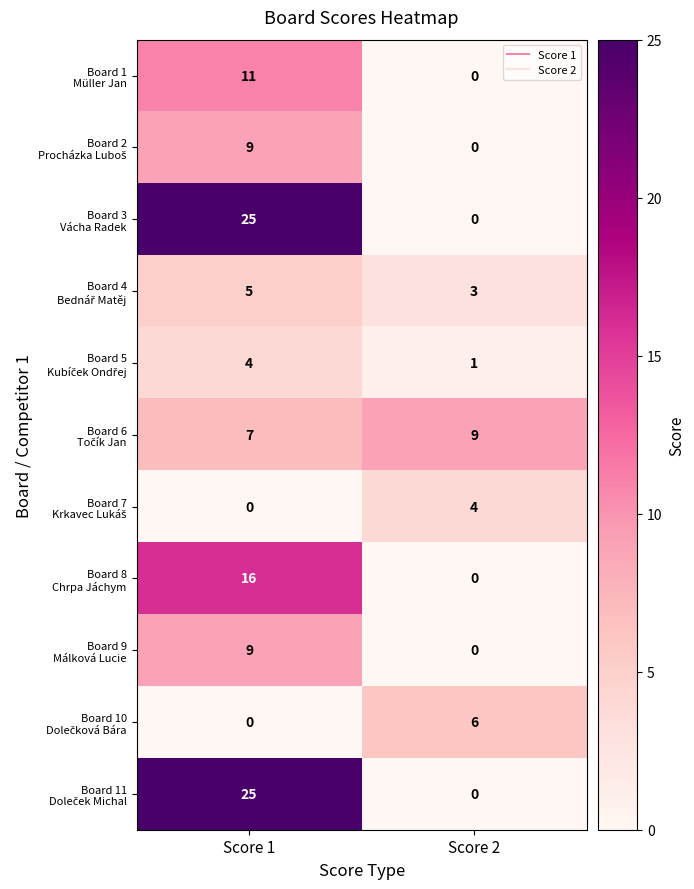

What is the difference between the highest and lowest values at Score 1?

25